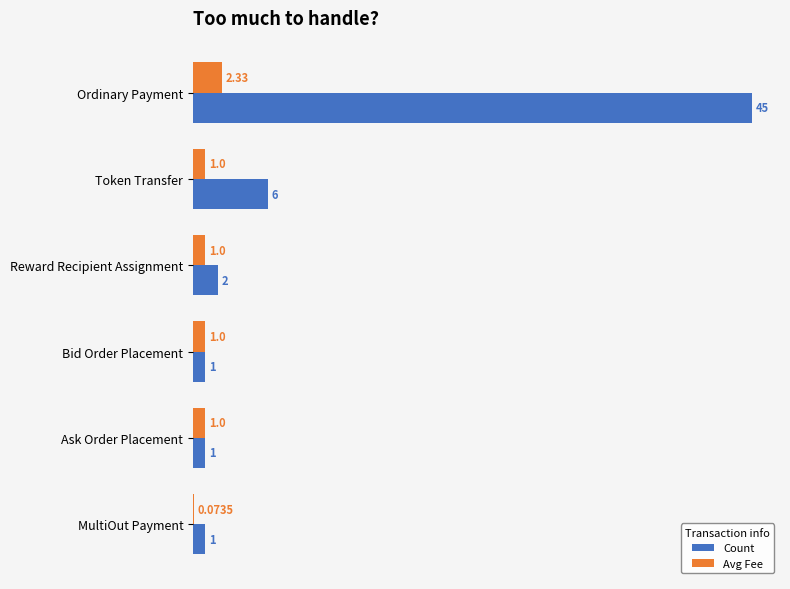

Which series changed the most between Token Transfer and Reward Recipient Assignment?

Count